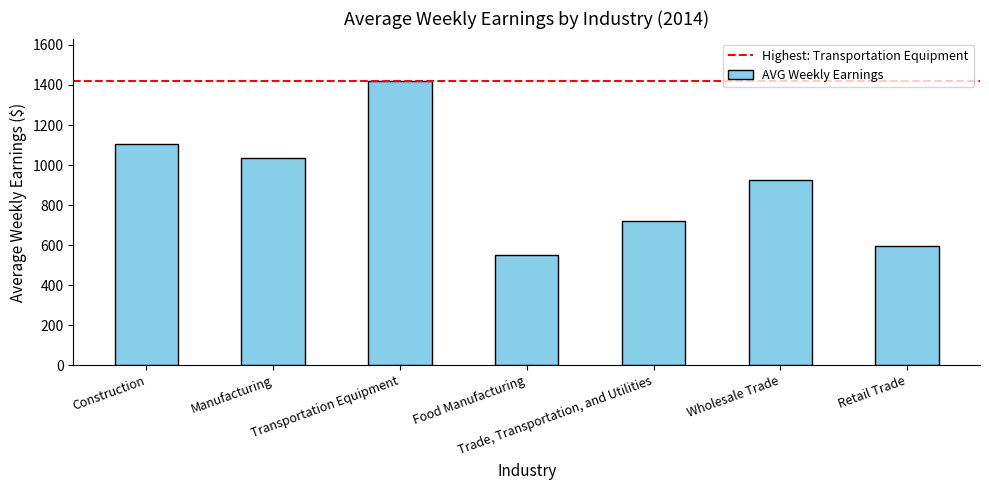

Reading right to left, transcribe all the data shown in this chart.

597.3	927.3	723.0	551.3	1418.8	1035.0	1106.0